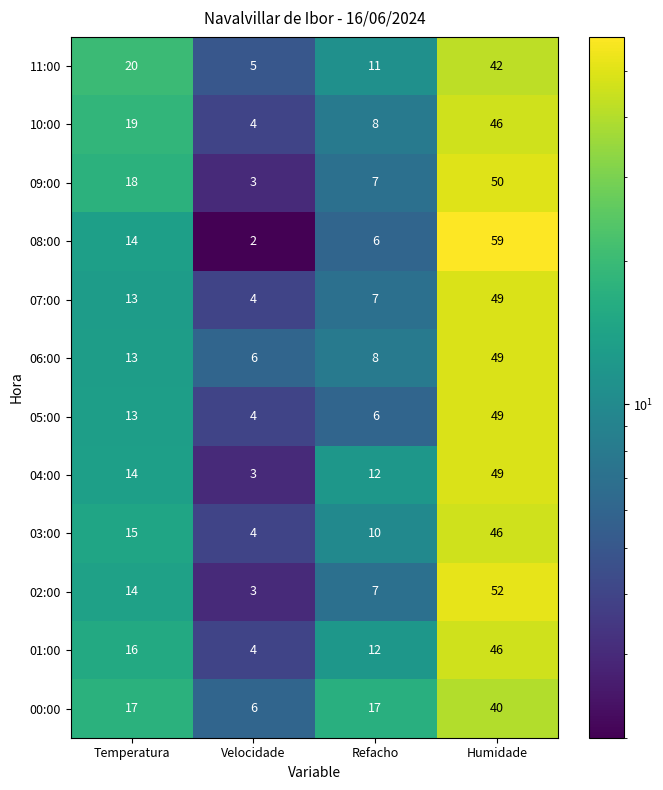

List the labels in order of 09:00 value, largest first.

Humidade, Temperatura, Refacho, Velocidade